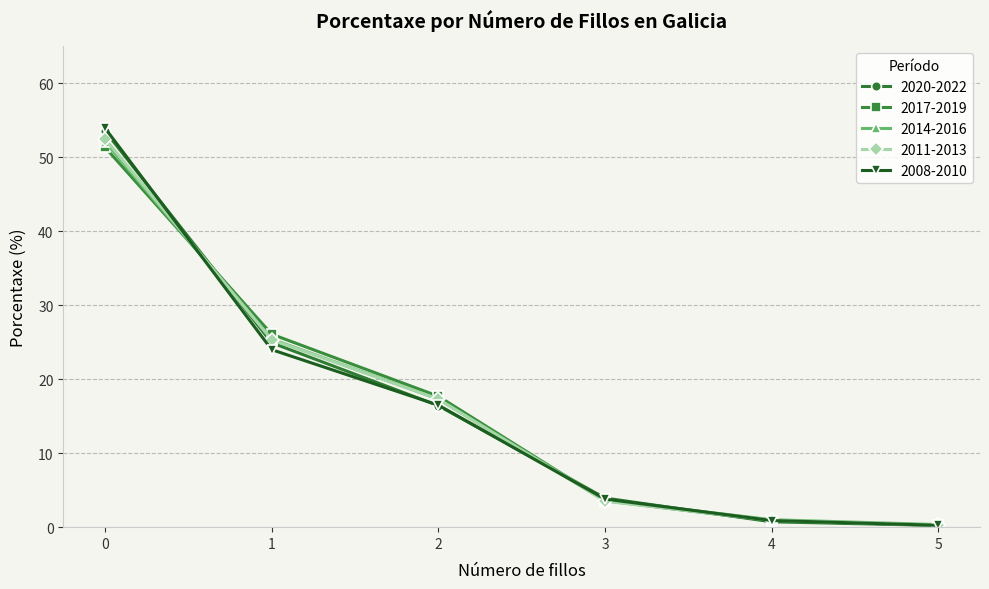

True or false: 2014-2016 has more than 1 points higher than both neighbors.

False